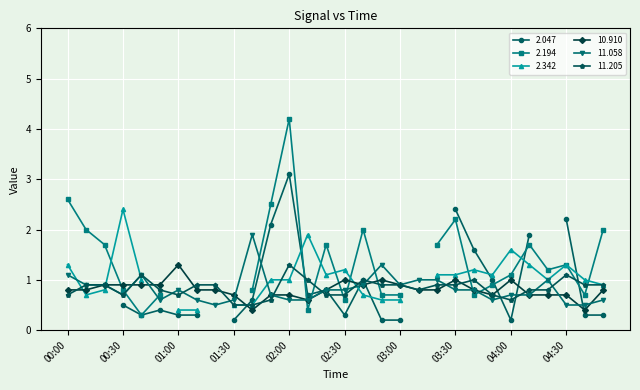

Is it true that 11.058 equals 0.8 at 01:00?

True